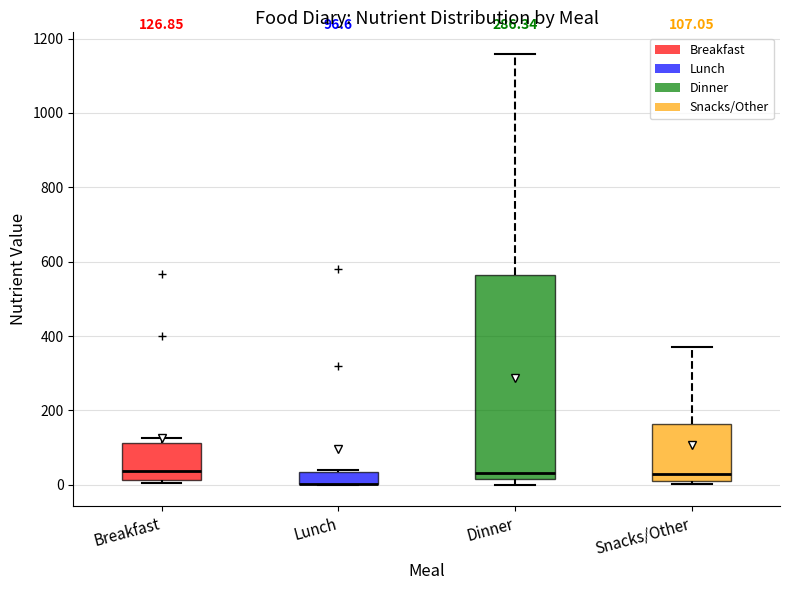

Which box is the tallest, from its lower edge to its upper edge?

Dinner